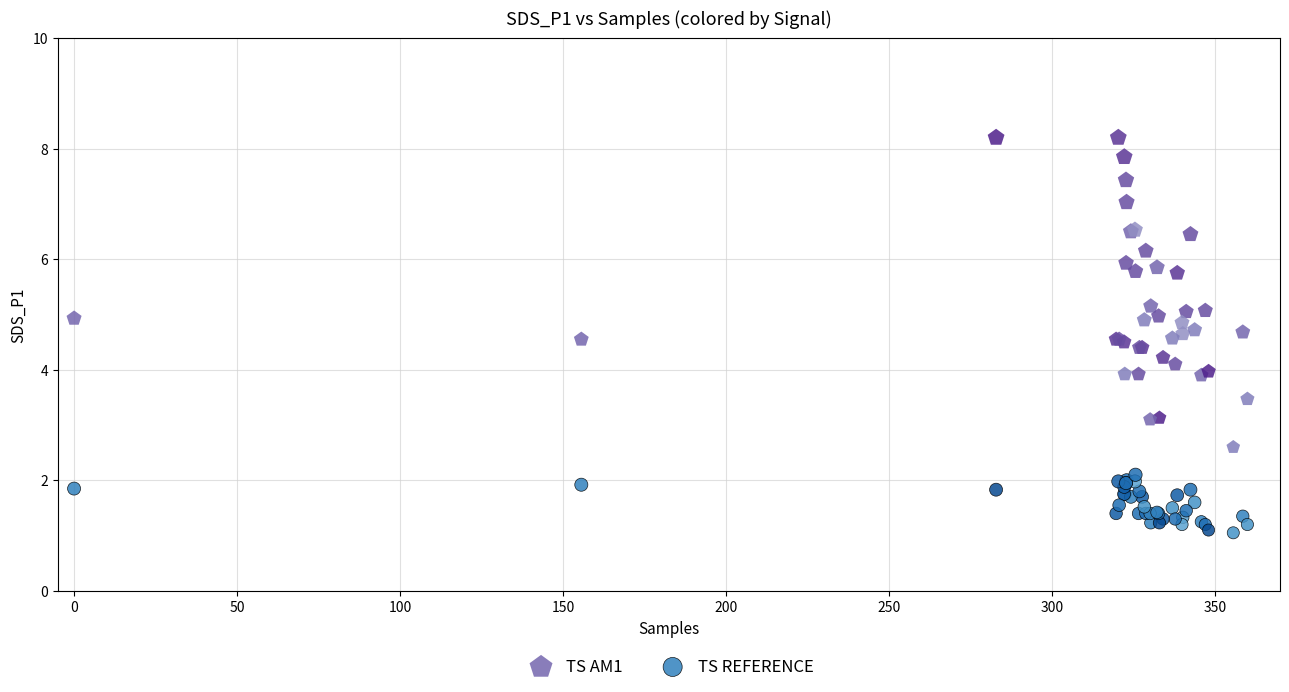

What are all the series names shown in the legend?

TS AM1, TS REFERENCE